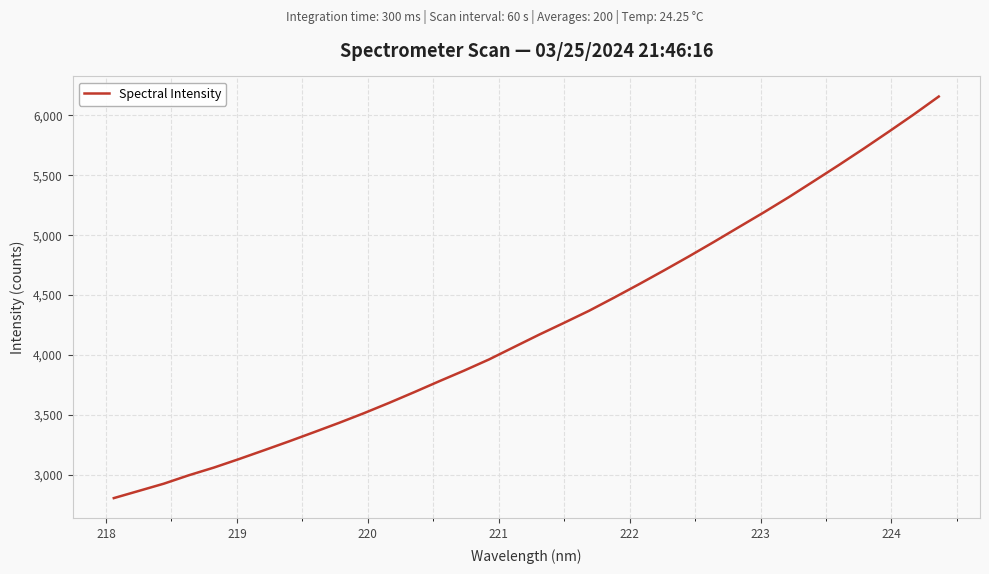

What is the average value?

4243.5